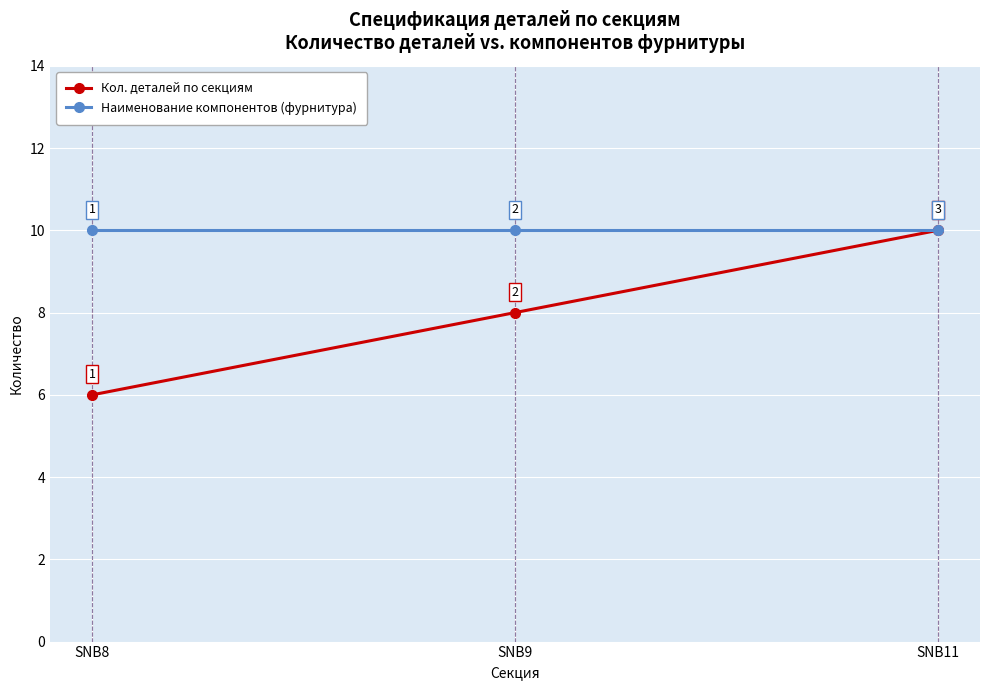

Rank the series by their average value, from lowest to highest.

Кол. деталей по секциям, Наименование компонентов (фурнитура)